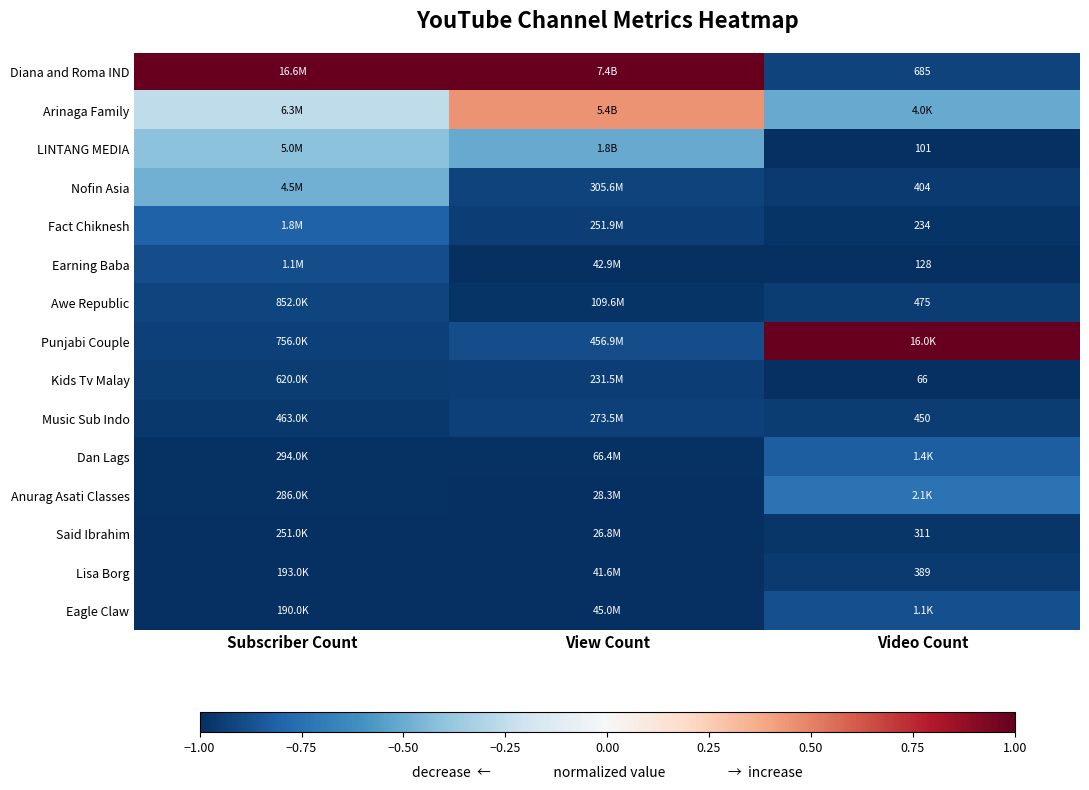

The value of Nofin Asia at Video Count is -0.4. True or false?

False